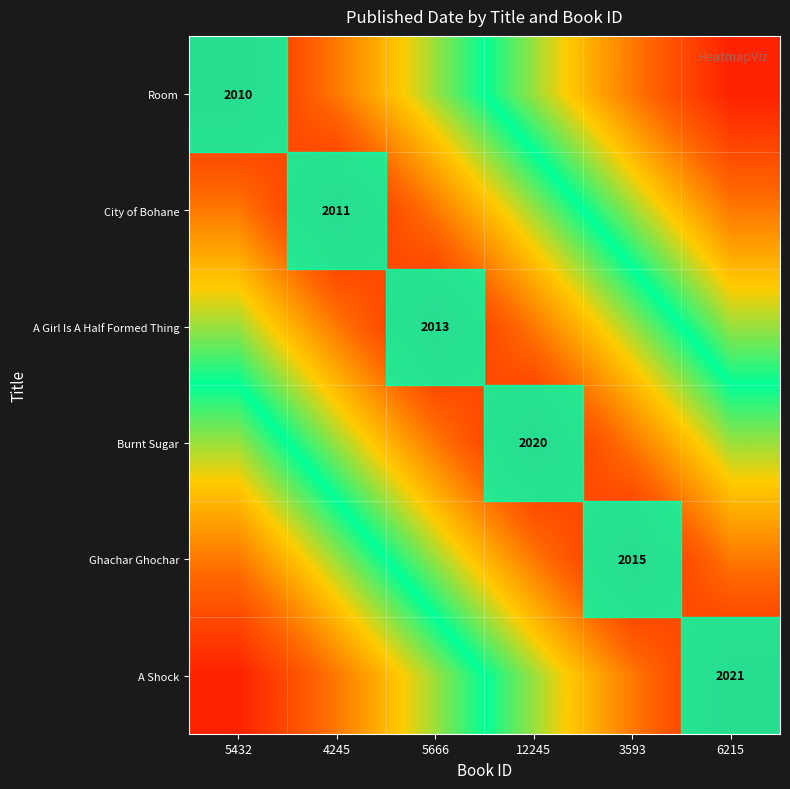

The A Girl Is A Half Formed Thing series shows 2013 at 5666. True or false?

True